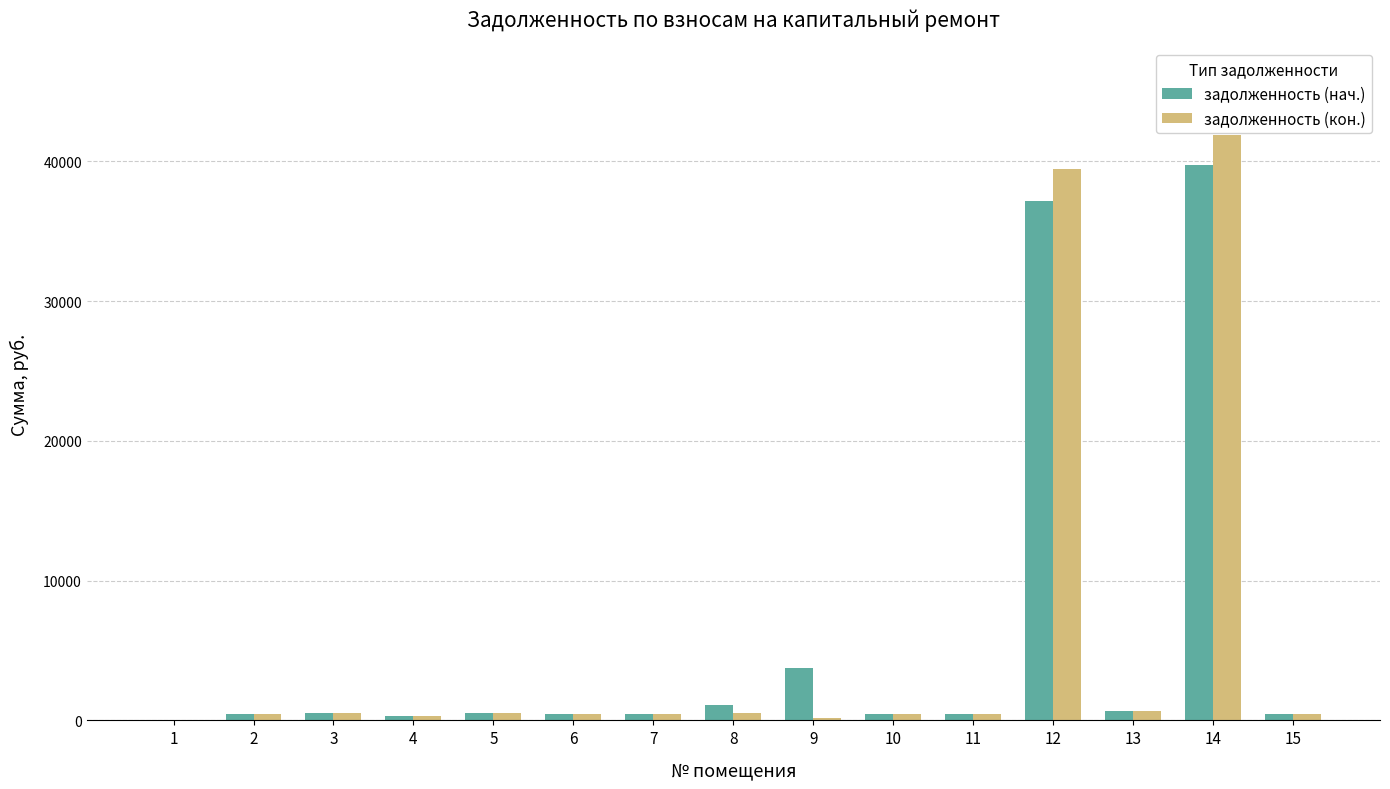

Are the bars grouped side by side (vs. stacked)?

Yes